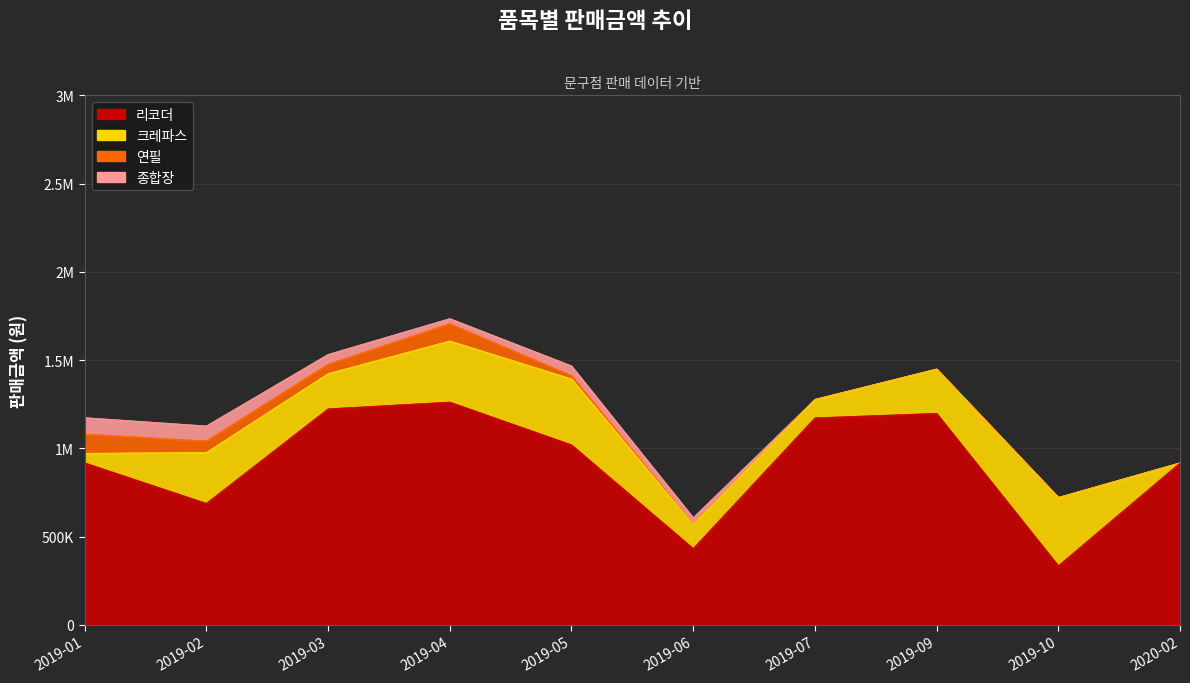

Does the chart have visible grid lines?

Yes